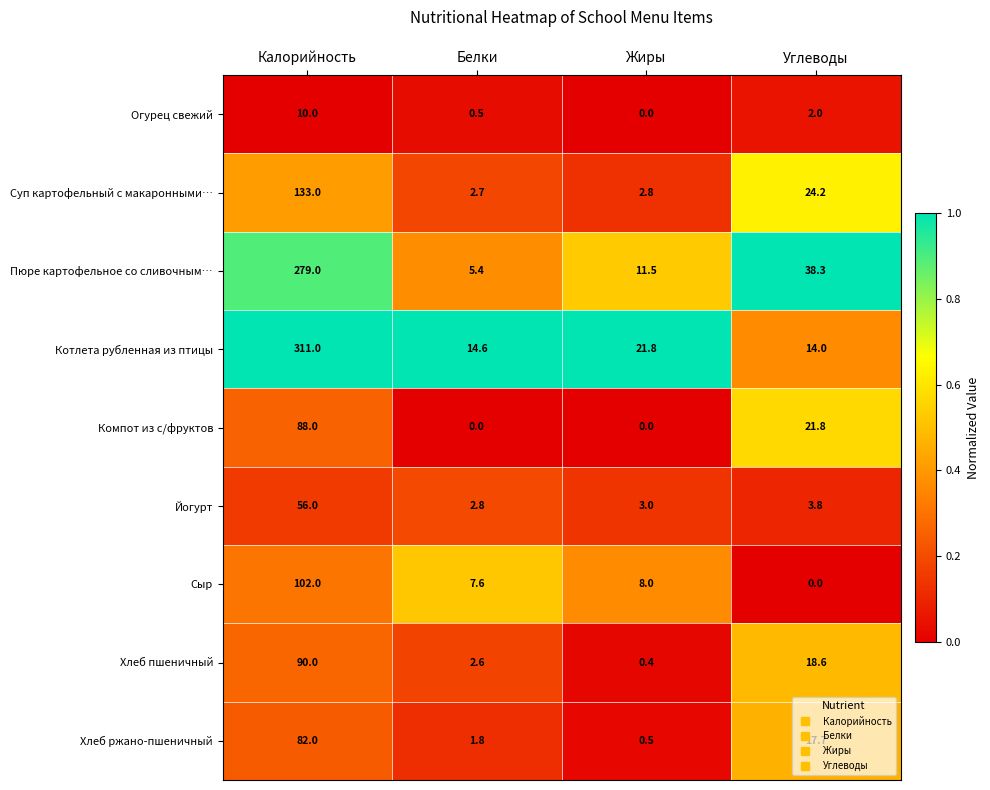

What is the difference between the Хлеб пшеничный values at Белки and Калорийность?

87.4